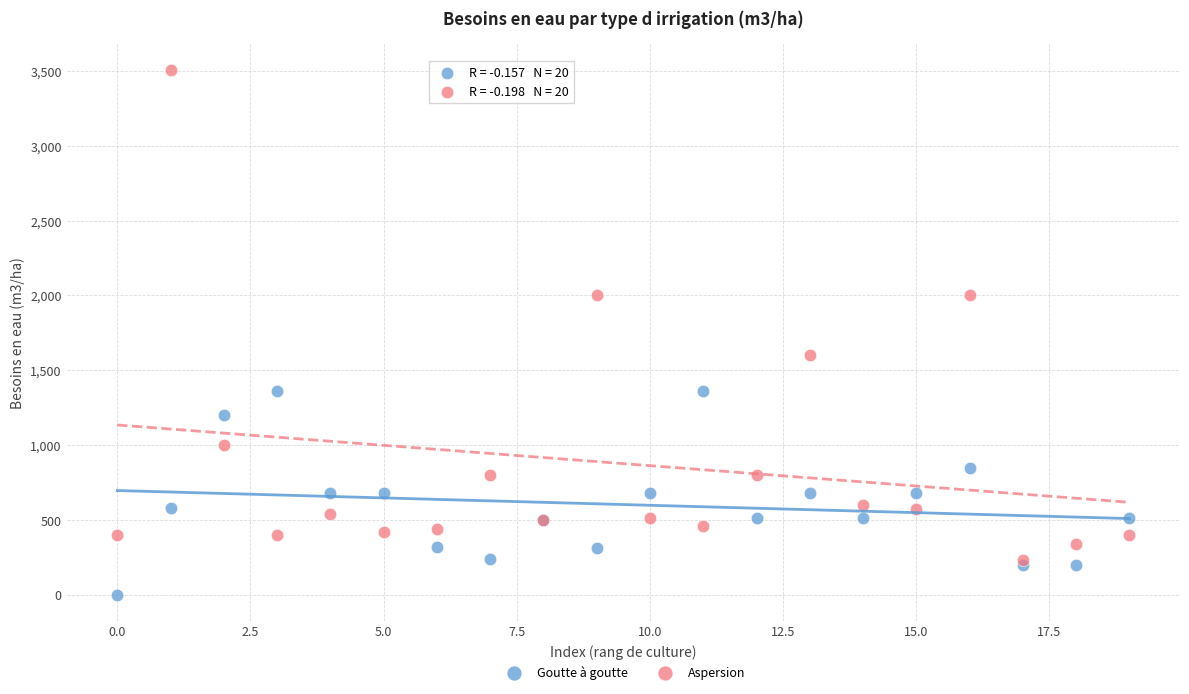

Across all series, what Y value is closest to 1755?

1600